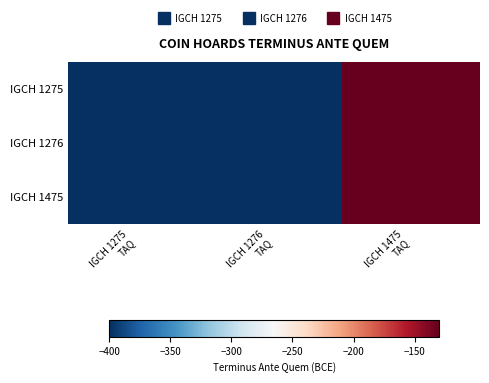

Reading left to right, what are all the values shown in this chart?

IGCH 1275: IGCH 1275
TAQ=-400	IGCH 1276
TAQ=-400	IGCH 1475
TAQ=-130
IGCH 1276: IGCH 1275
TAQ=-400	IGCH 1276
TAQ=-400	IGCH 1475
TAQ=-130
IGCH 1475: IGCH 1275
TAQ=-400	IGCH 1276
TAQ=-400	IGCH 1475
TAQ=-130